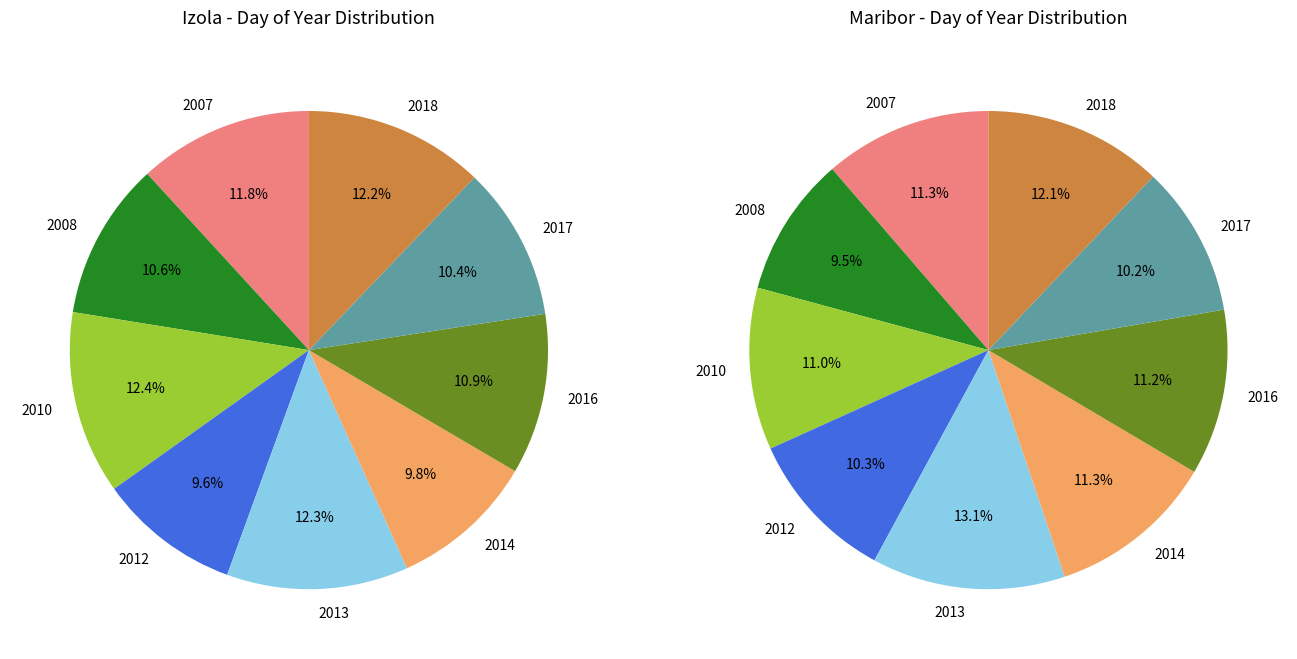

Does any single category account for the majority?

No